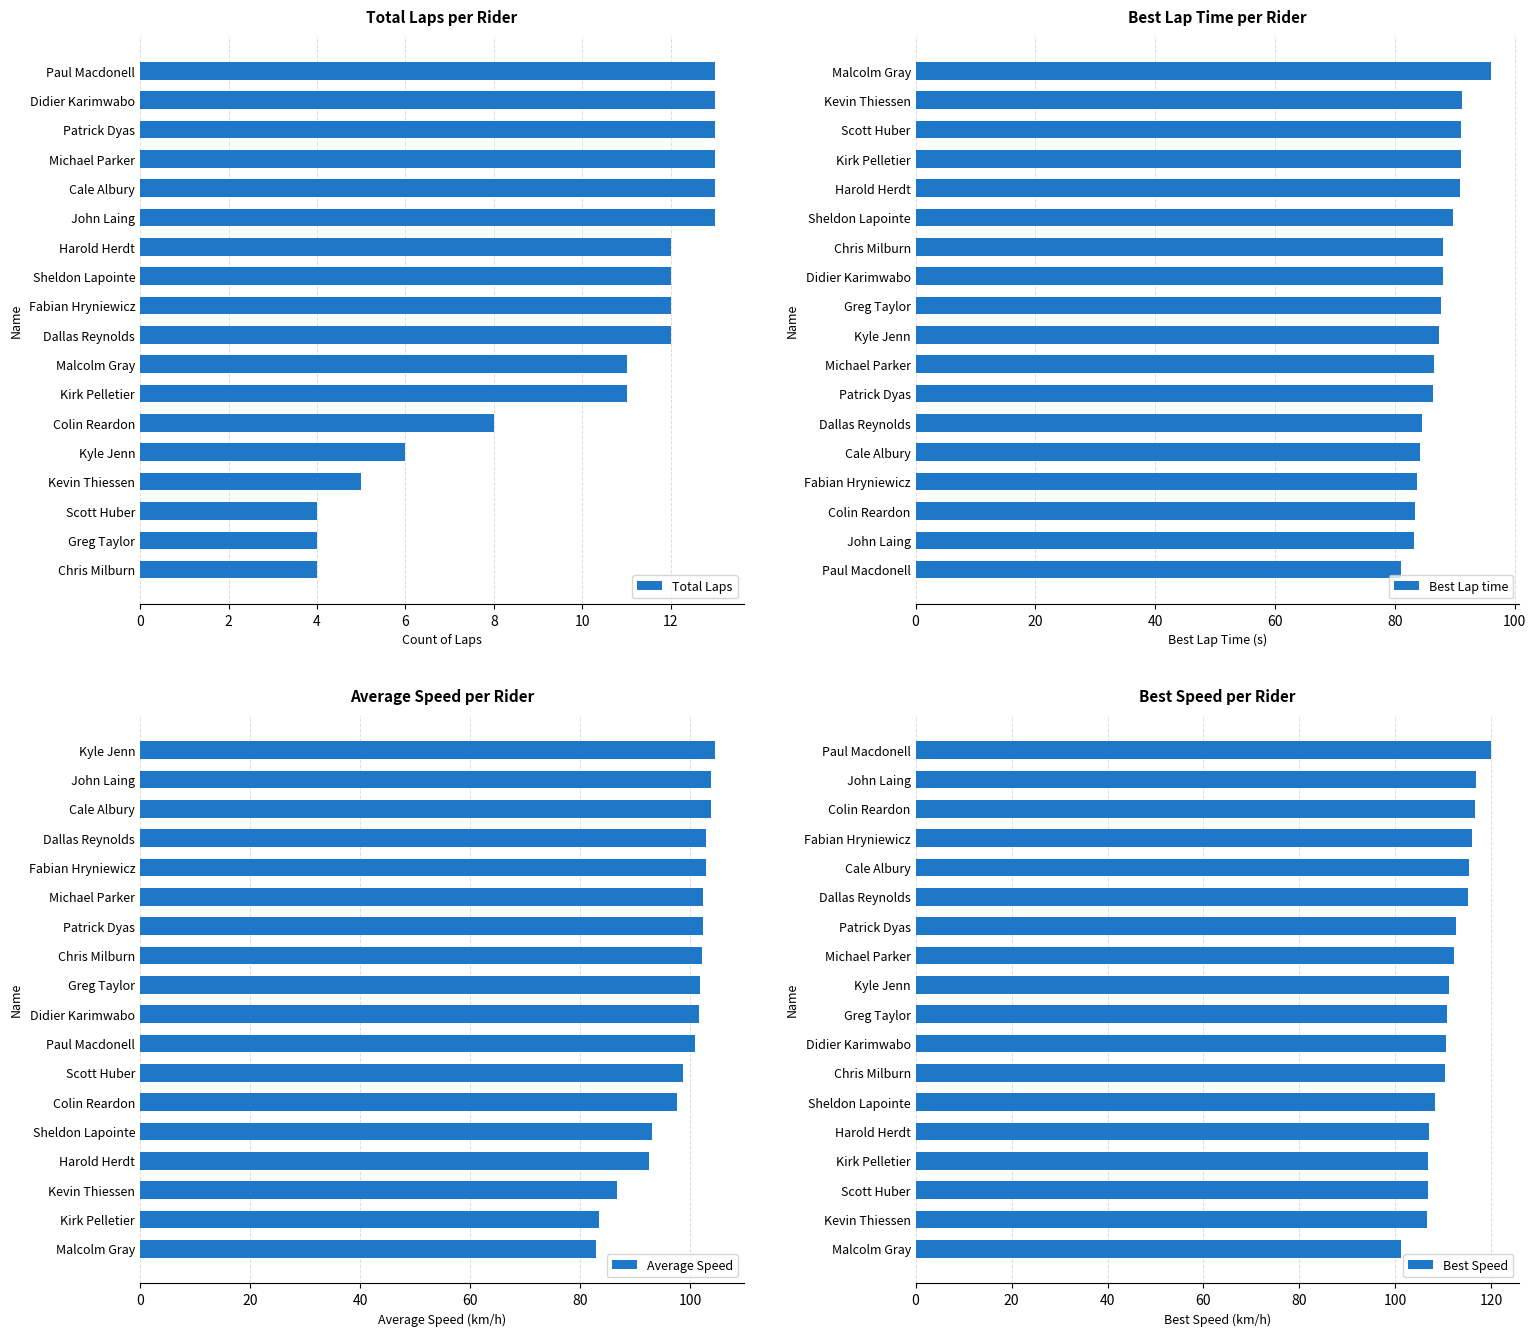

What is the difference between the highest and lowest values at 12?

99.4